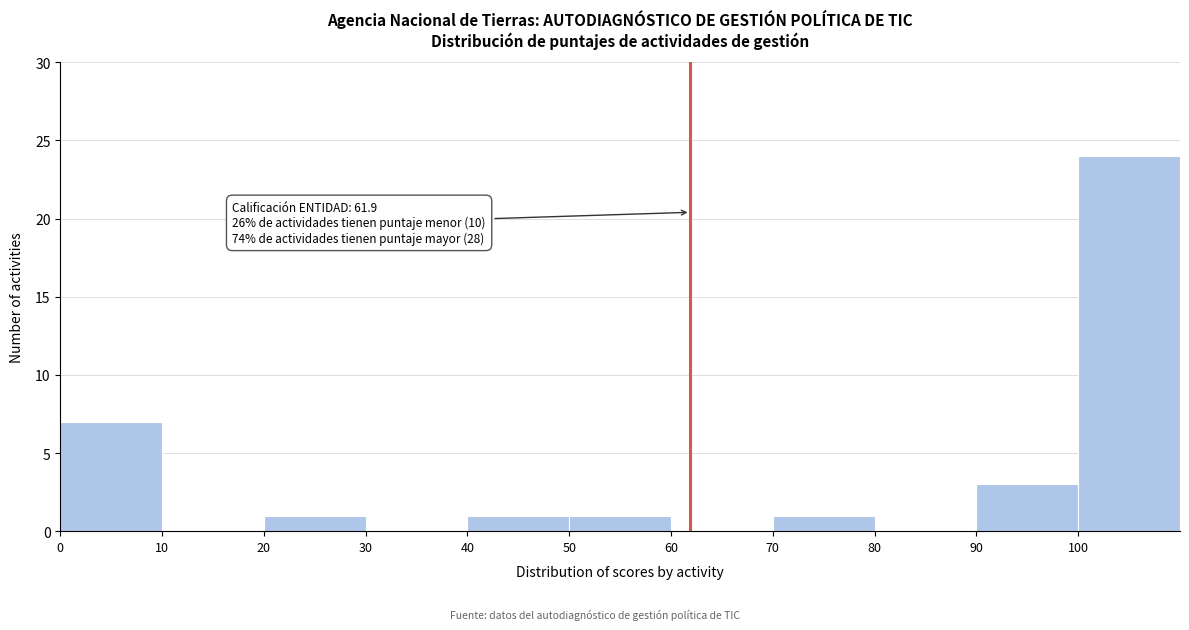

Which range on the x-axis has the tallest bar?

100 to 110